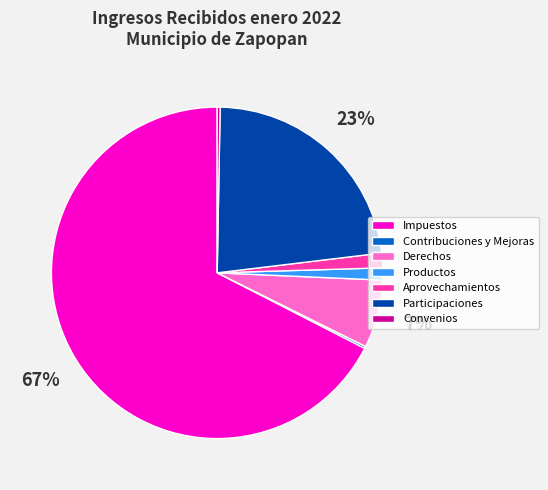

Which slice is the largest?

Impuestos